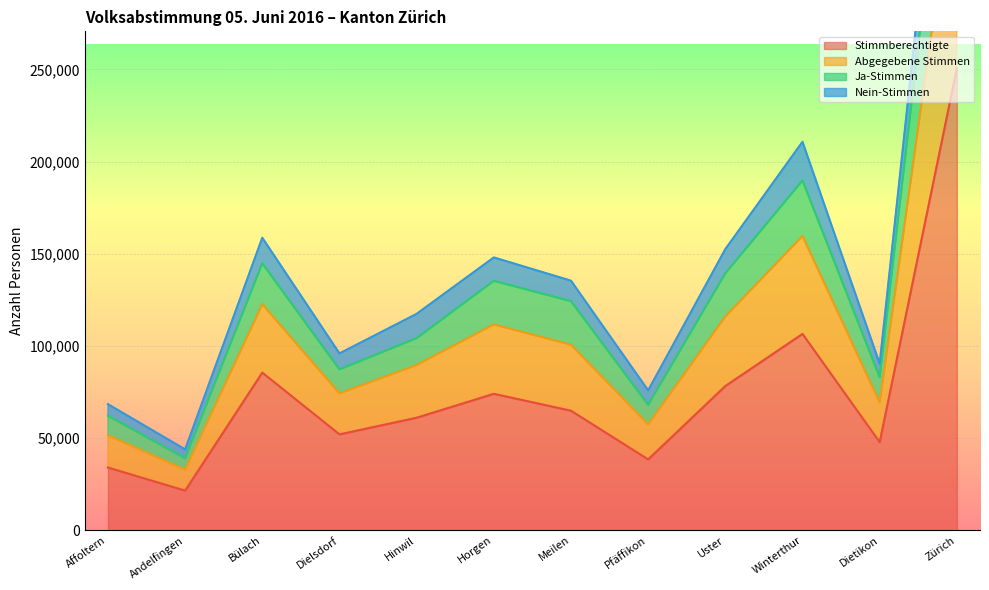

What is the total value across all series at Uster?

485977